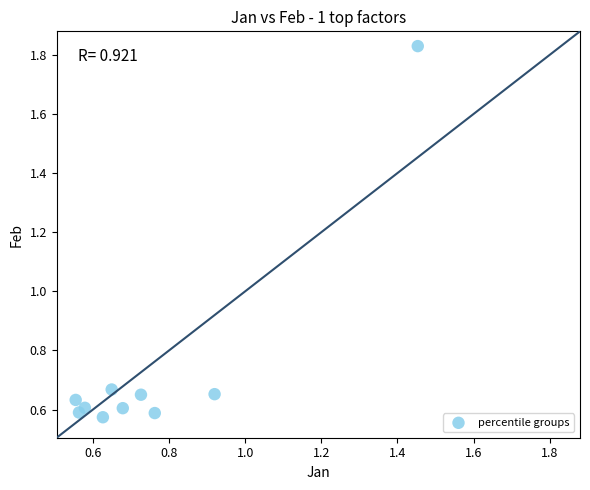

What is the range of X values (max minus min)?

0.9